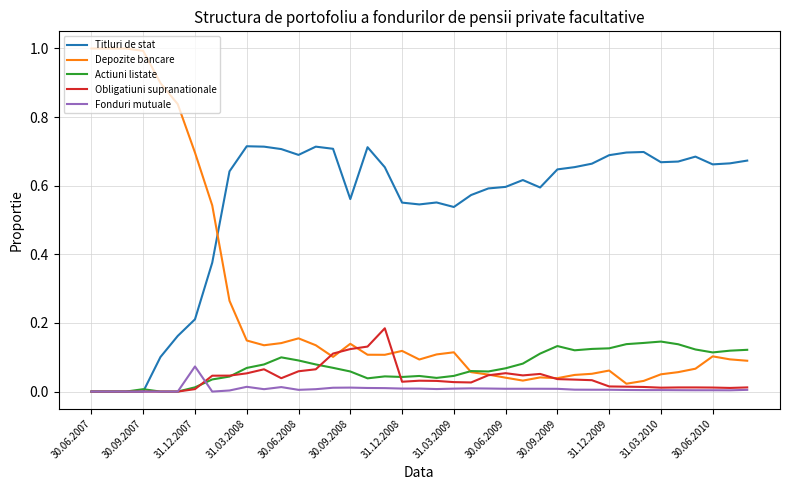

Which series has the largest total across all categories?

Titluri de stat